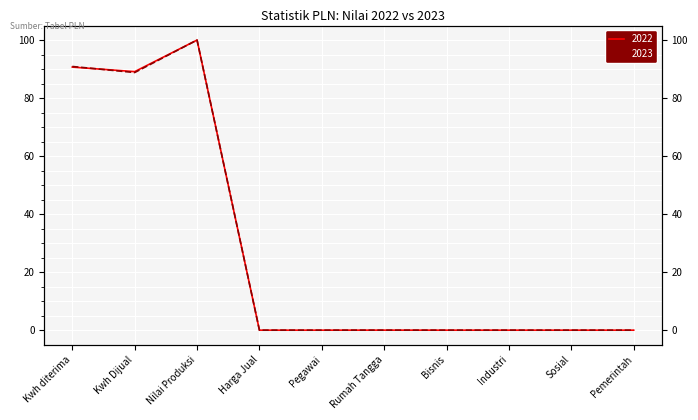

What is the maximum value for 2022?

100.0